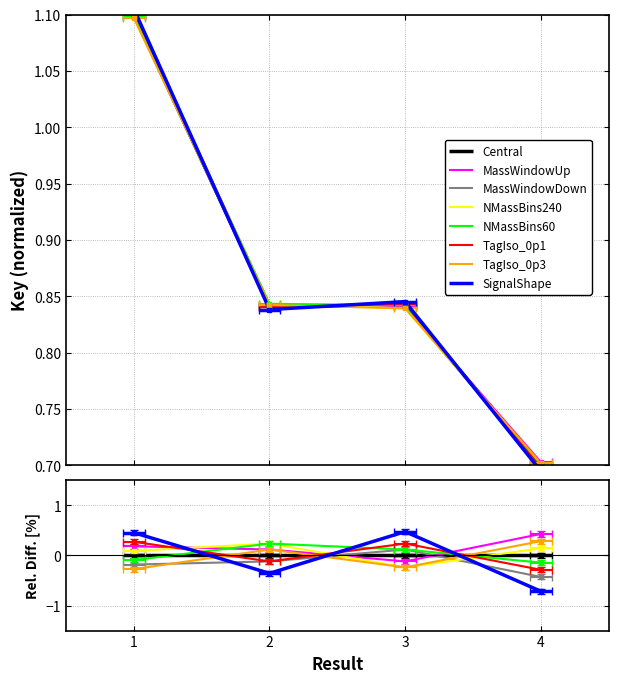

How many categories are shown in the chart?

4